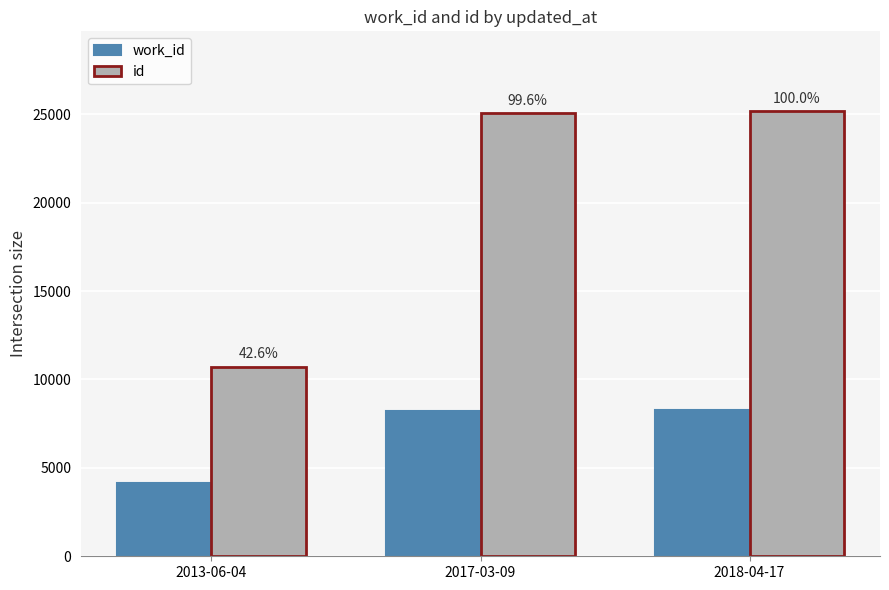

What are all the series names shown in the legend?

work_id, id